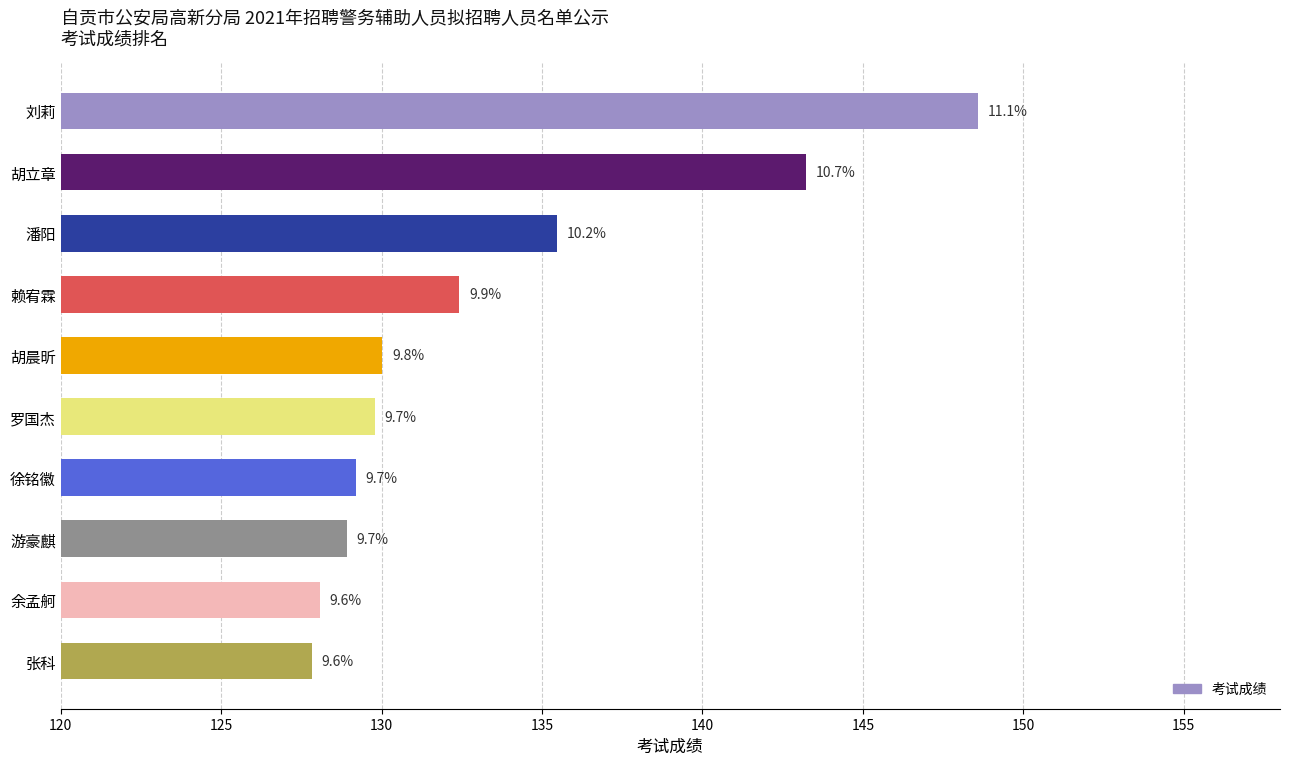

Does the chart contain any negative values?

No